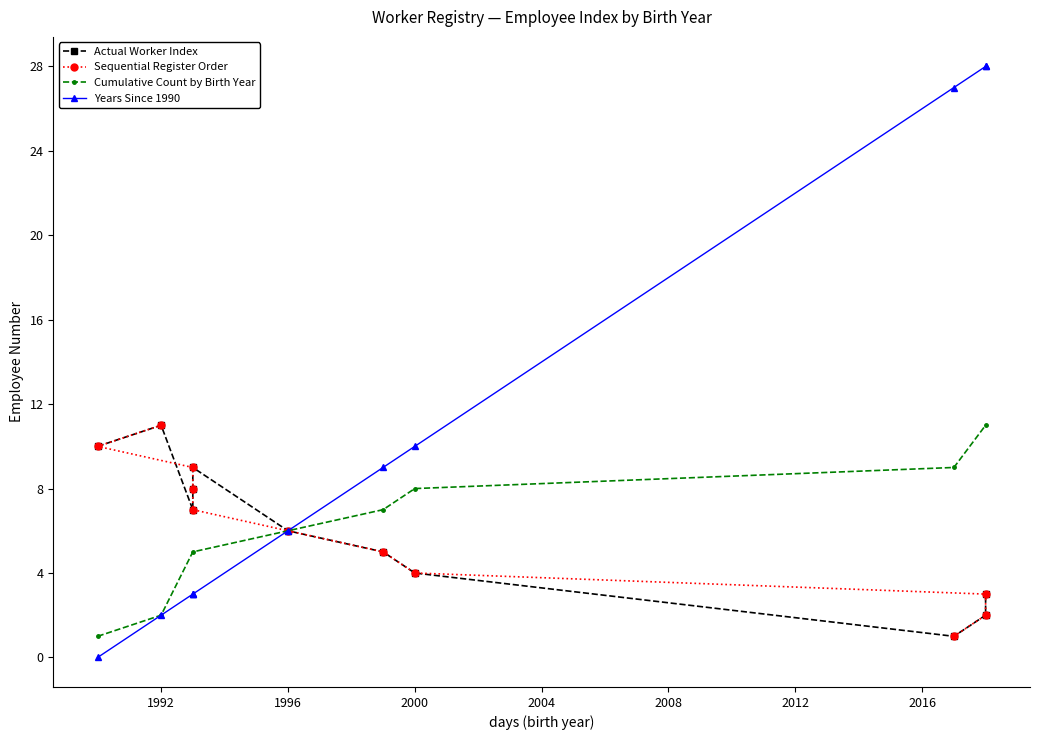

True or false: the data has more than 0 interior local peaks.

False